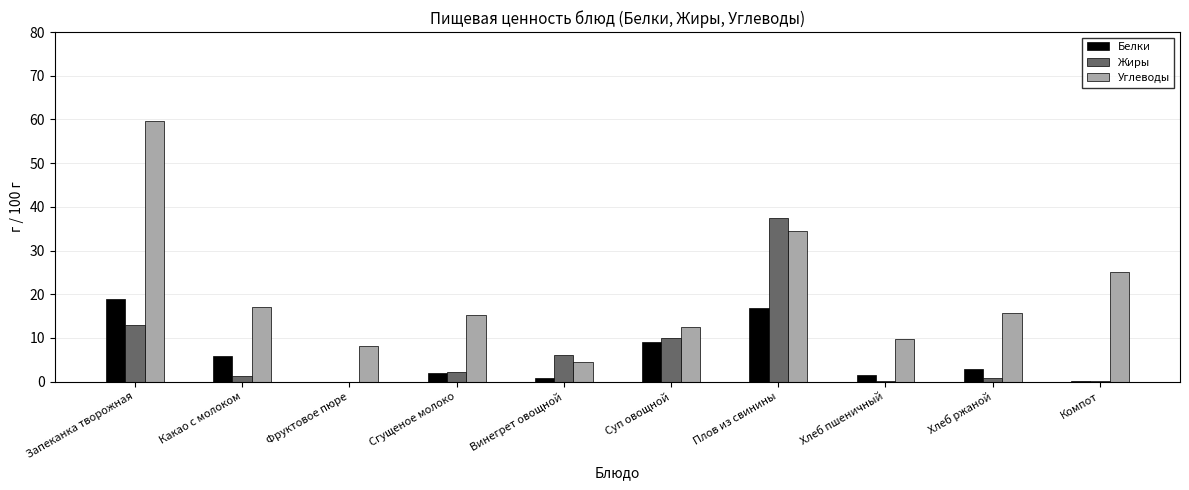

The value of Жиры at Винегрет овощной is 6.0. True or false?

True